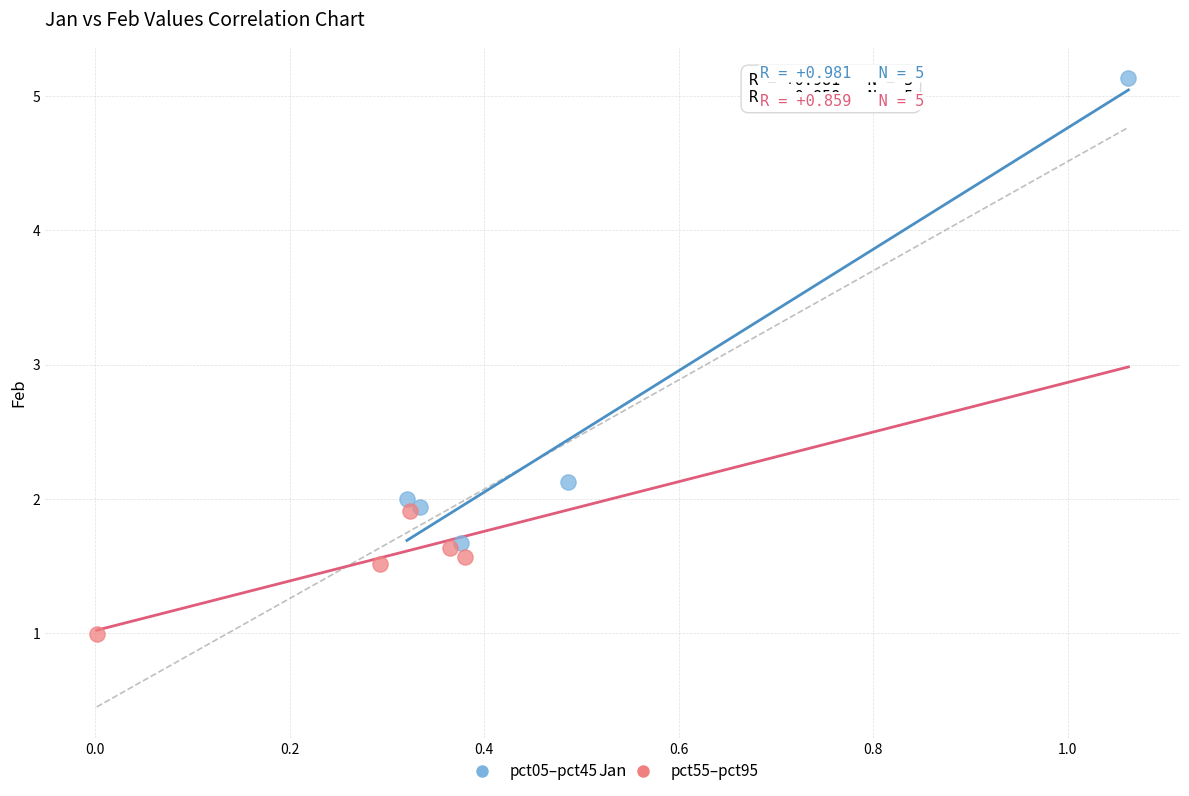

Which series reaches the maximum Y coordinate?

pct05–pct45